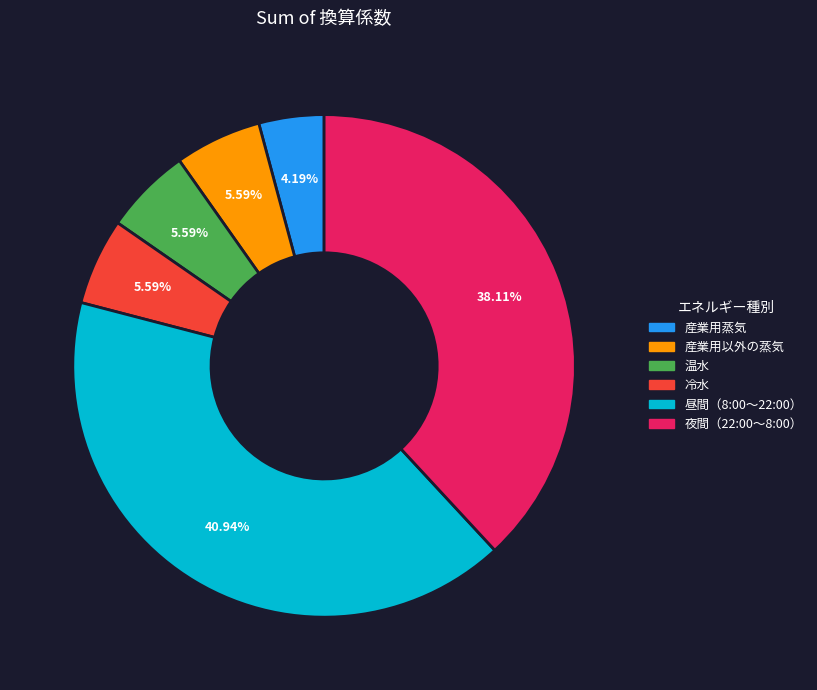

How many slices are in this pie chart?

6